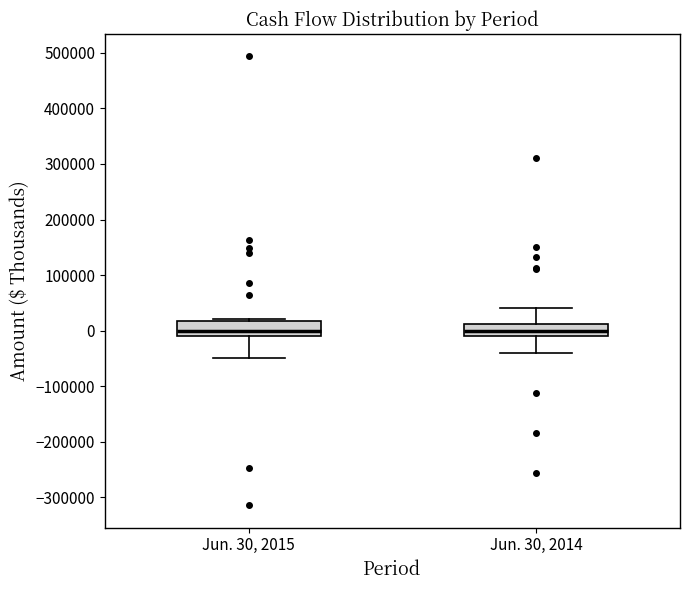

Reading left to right, transcribe this box plot: for each box, give where its median line is, the range the box spans, and where its two whiskers end, as read against the y-axis. The values are not printed on the chart, so give them approximately, as read against the axis.

Jun. 30, 2015: median 0, box -10000 to 20000, whiskers -50000 to 20000 (just above the box's upper edge)
Jun. 30, 2014: median 0, box -10000 to 10000, whiskers -40000 to 40000